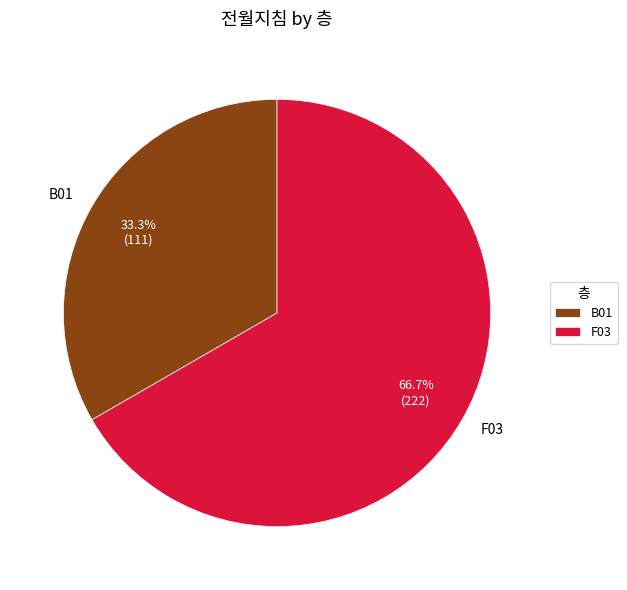

Rank the categories by value from highest to lowest.

F03, B01